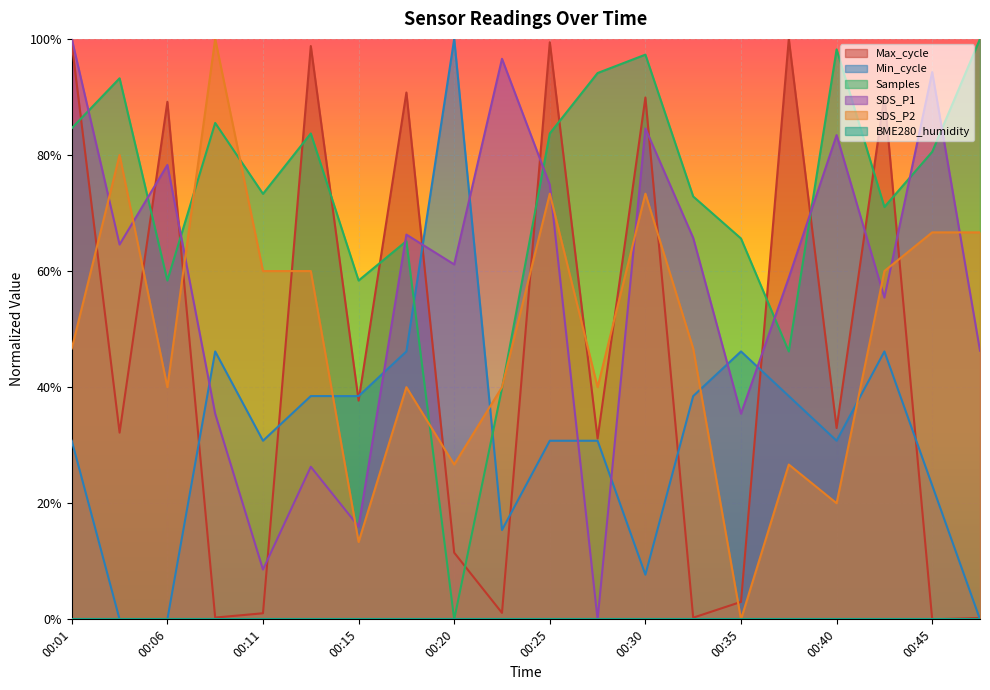

At which category does SDS_P2 reach its first local valley?

00:06